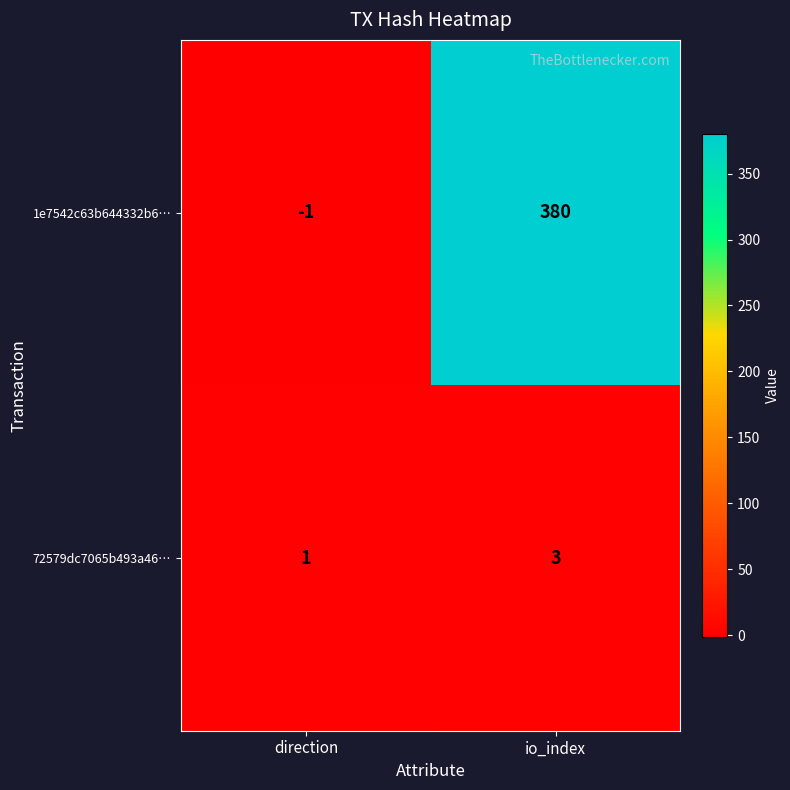

At which label does 1e7542c63b644332b6… reach its minimum?

direction